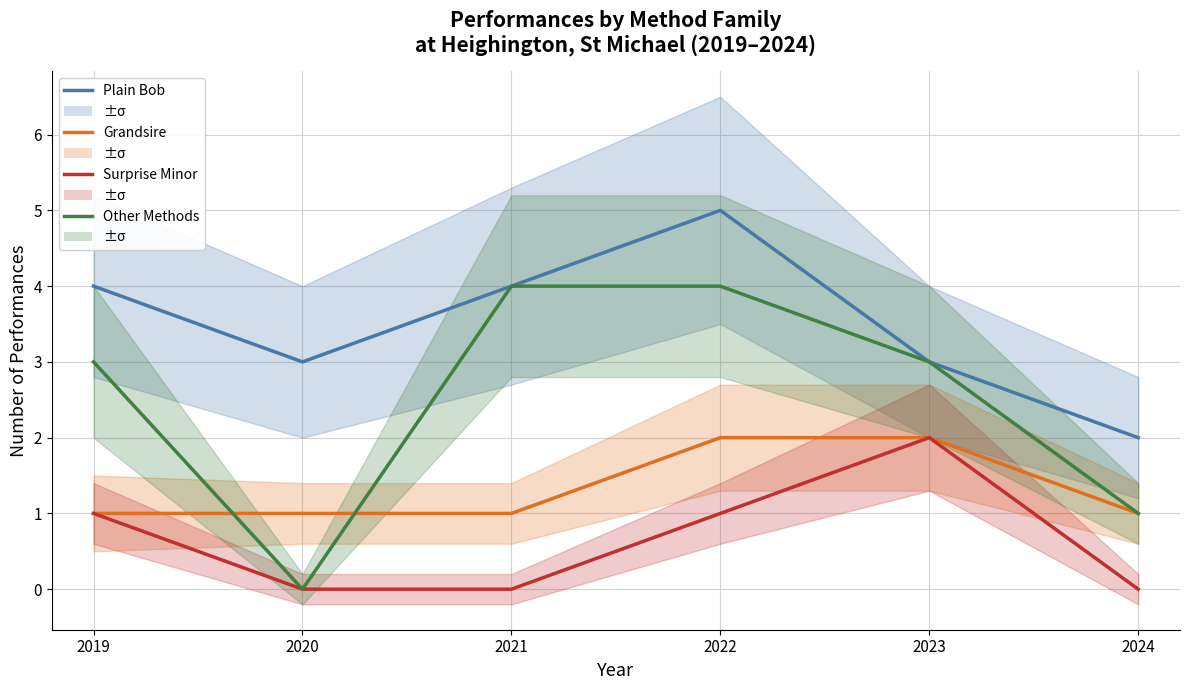

How many interior local peaks does the Plain Bob series have?

1